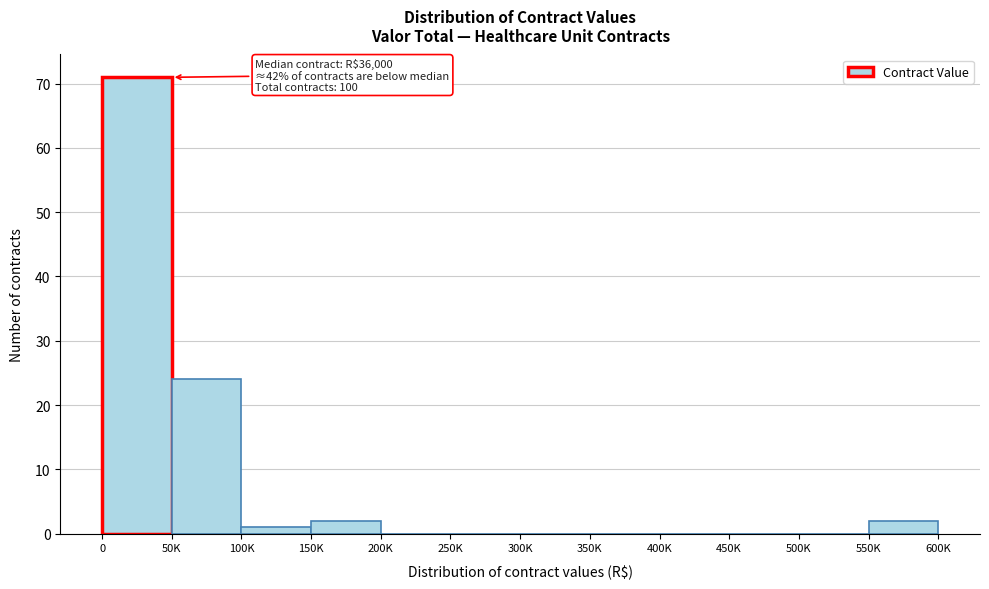

Reading left to right, transcribe all the data shown in this chart.

0=71	50K=24	100K=1	150K=2	200K=0	250K=0	300K=0	350K=0	400K=0	450K=0	500K=0	550K=2